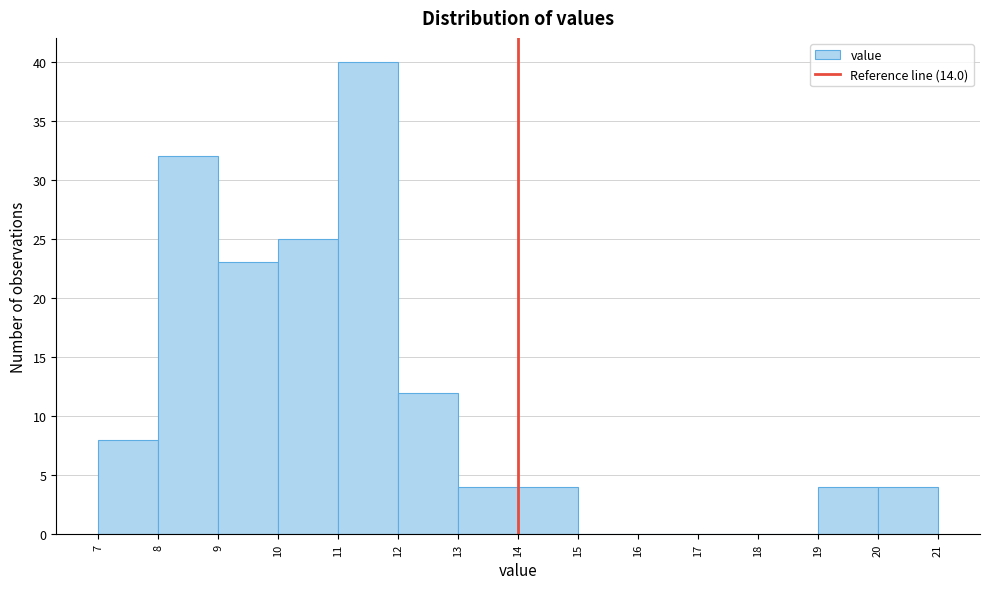

Reading left to right, transcribe this chart: for each bar, give the range it covers on the x-axis and its height. The values are not printed on the chart, so give them approximately, as read against the axis.

7 to 8: 8
8 to 9: 32
9 to 10: 23
10 to 11: 25
11 to 12: 40
12 to 13: 12
13 to 14: 4
14 to 15: 4
15 to 16: 0
16 to 17: 0
17 to 18: 0
18 to 19: 0
19 to 20: 4
20 to 21: 4